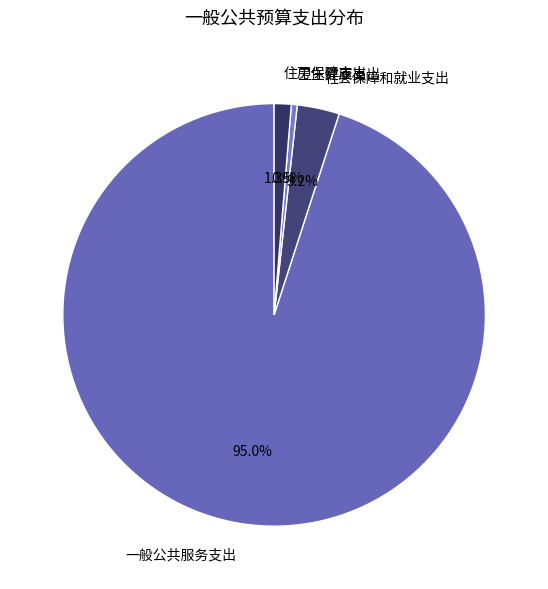

To the nearest percent, what is the average slice percentage?

25%